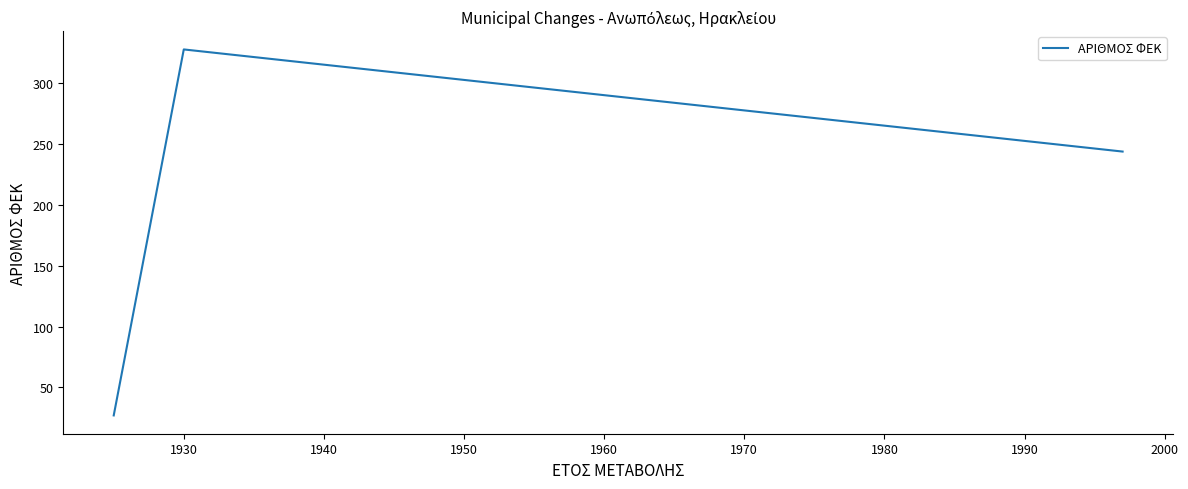

What is the average value?

200